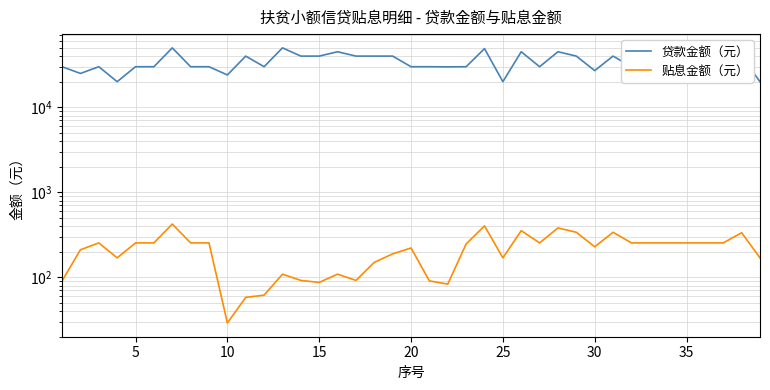

What is the difference between the second highest and minimum values in the 贴息金额（元） series?

373.6